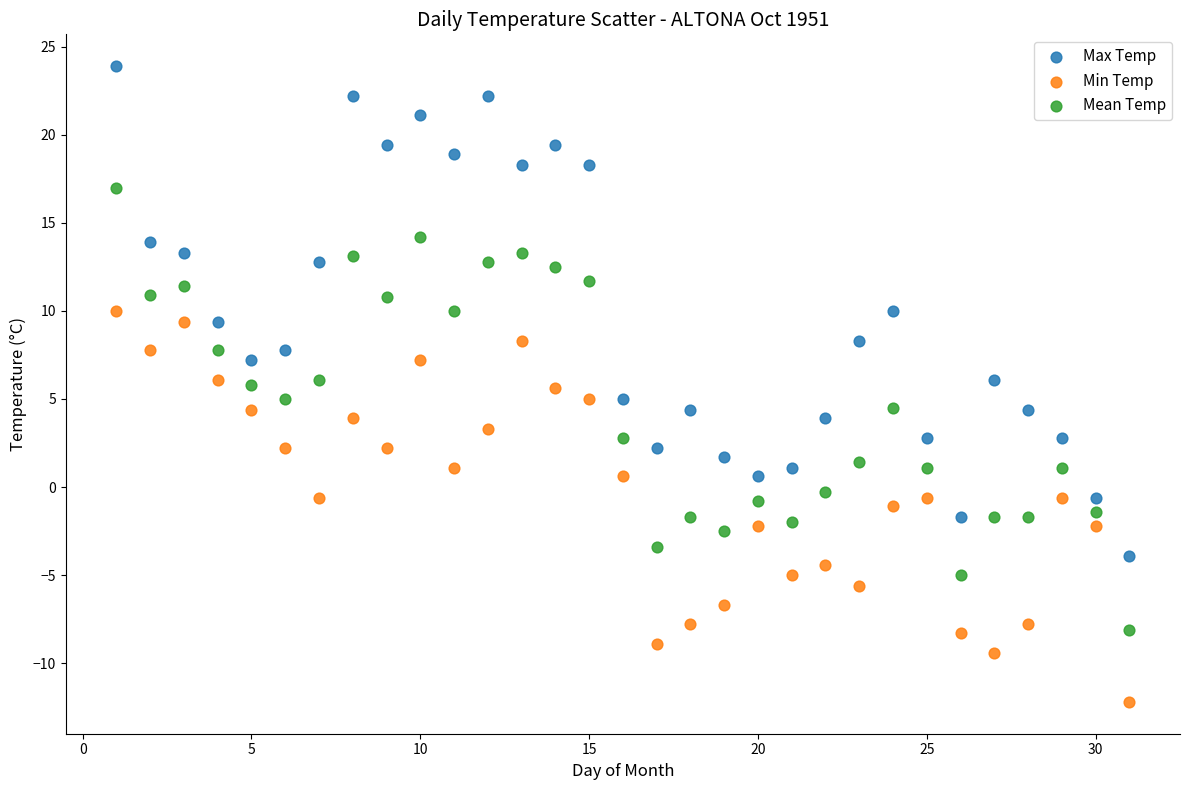

Which series contains the highest Y value?

Max Temp